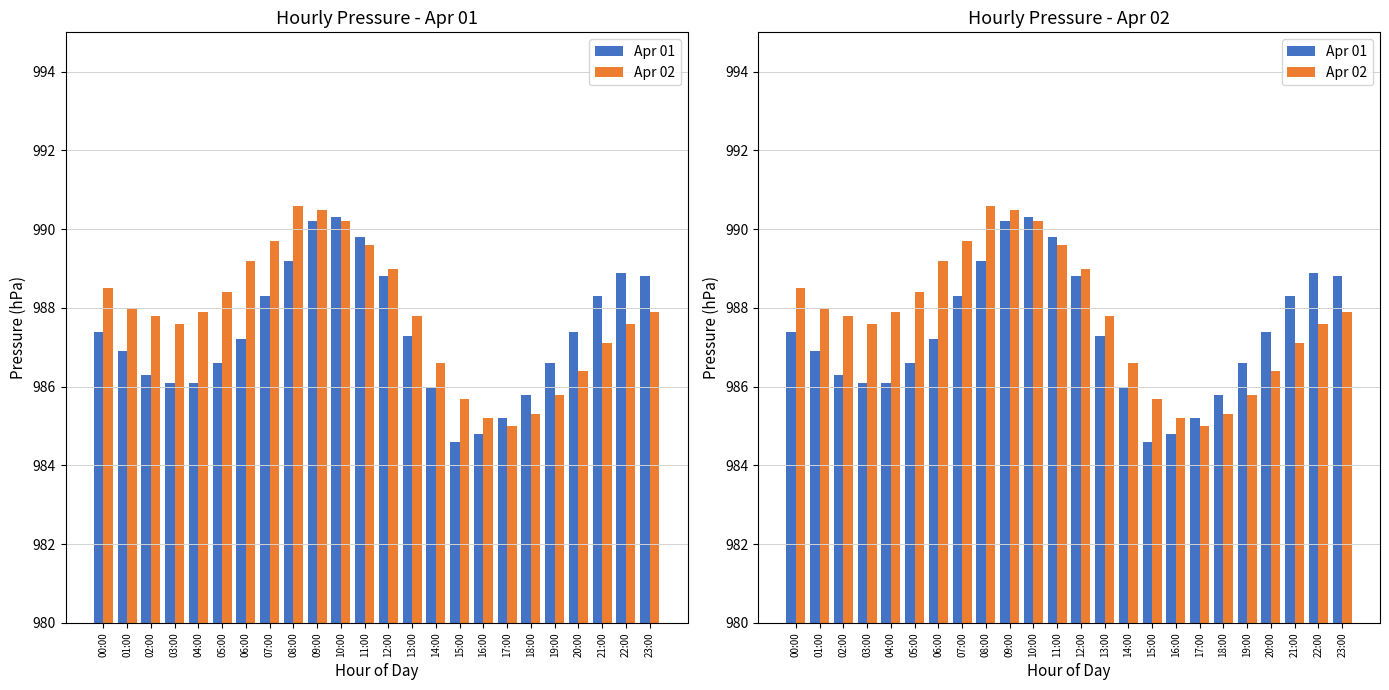

How many categories are shown in the chart?

24